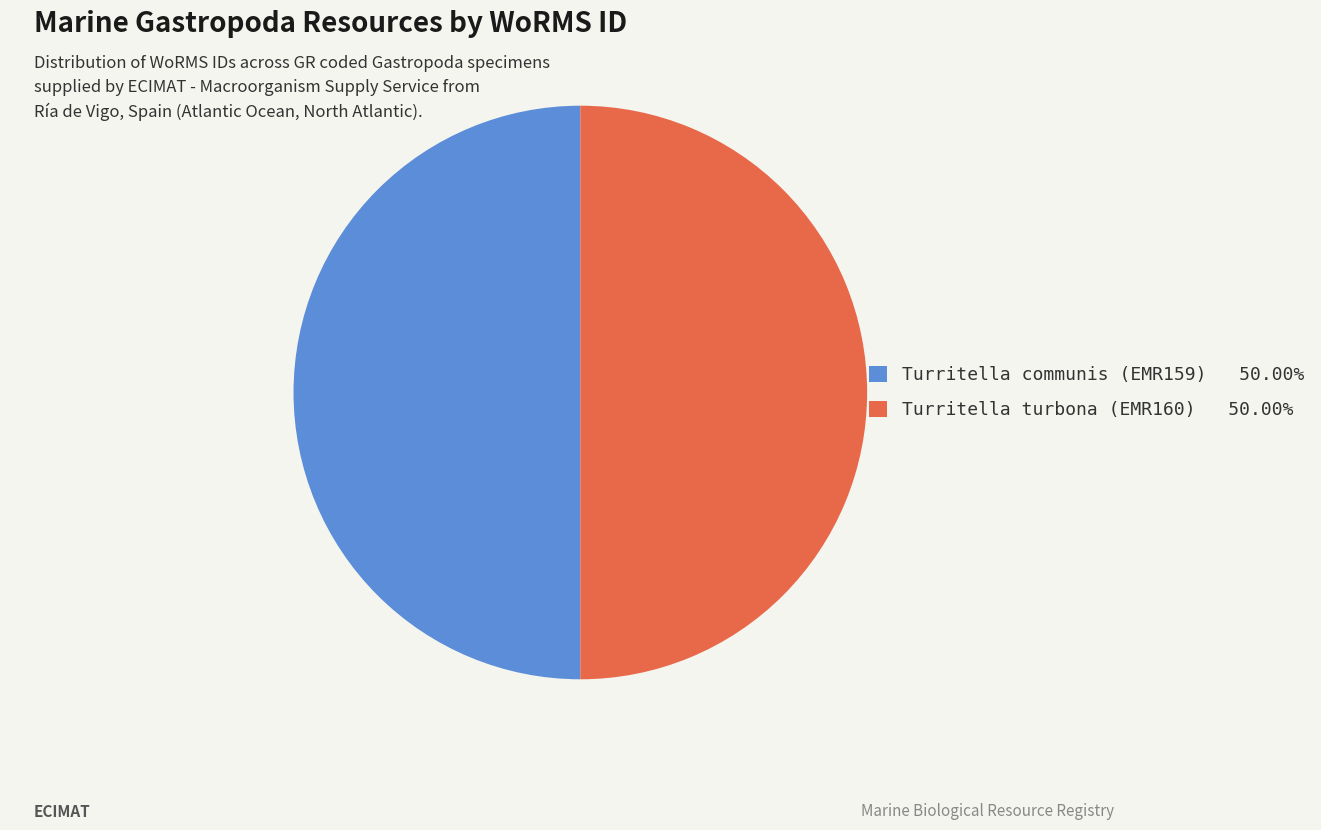

Do Turritella turbona (EMR160) and Turritella communis (EMR159) together represent more than half of the pie?

Yes